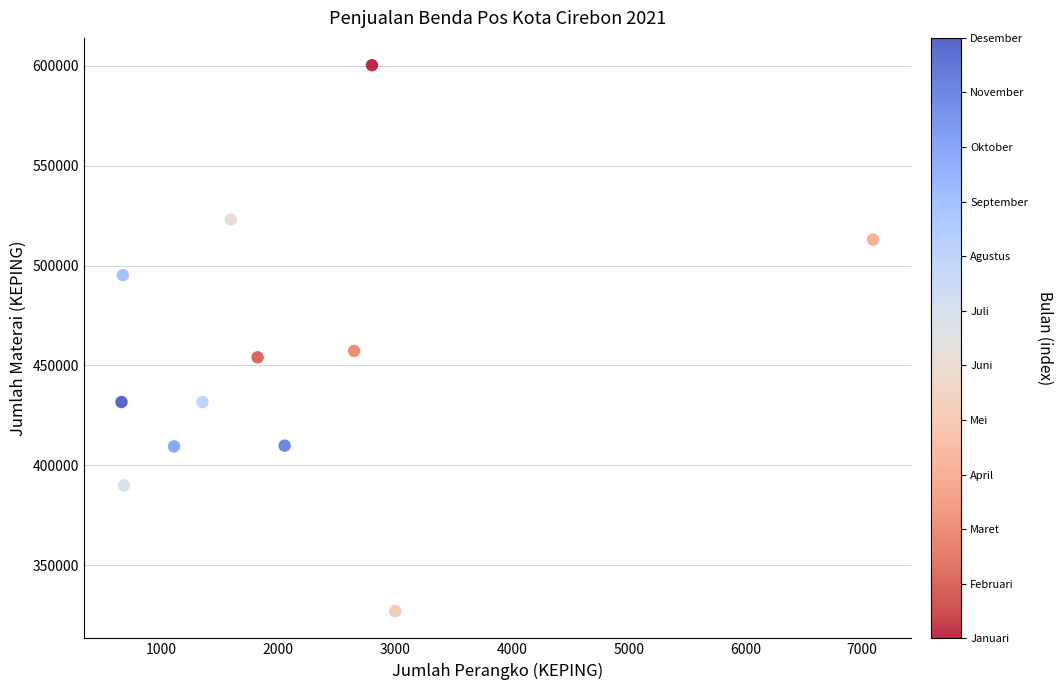

What Y value in the scatter plot is closest to 463679?

457250.2